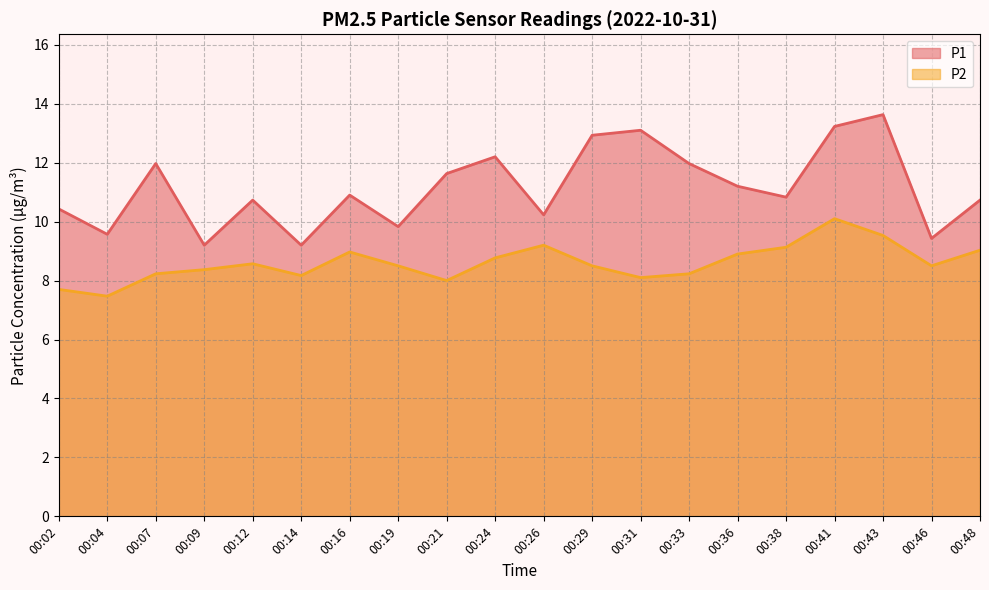

What is the approximate value of P2 at 00:04?

7.5